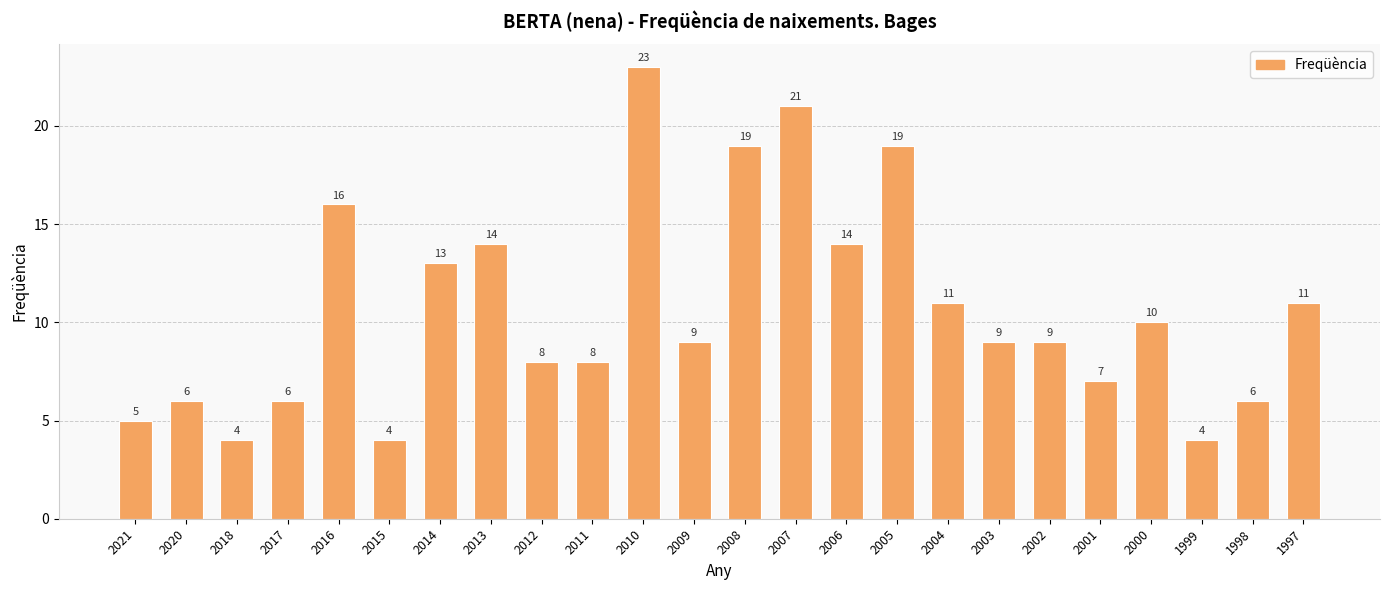

True or false: the data shows 37 at 2007.

False